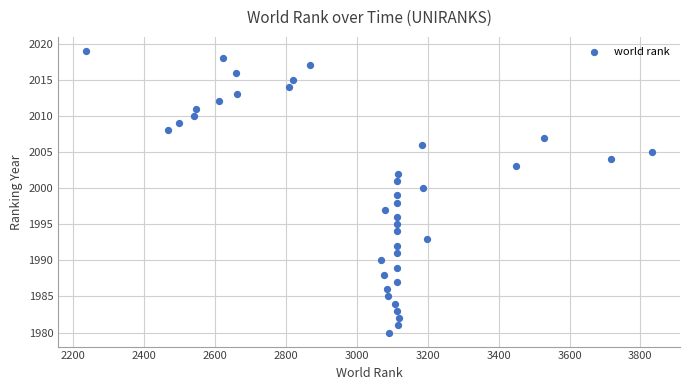

What is the range of Y values (max minus min)?

39